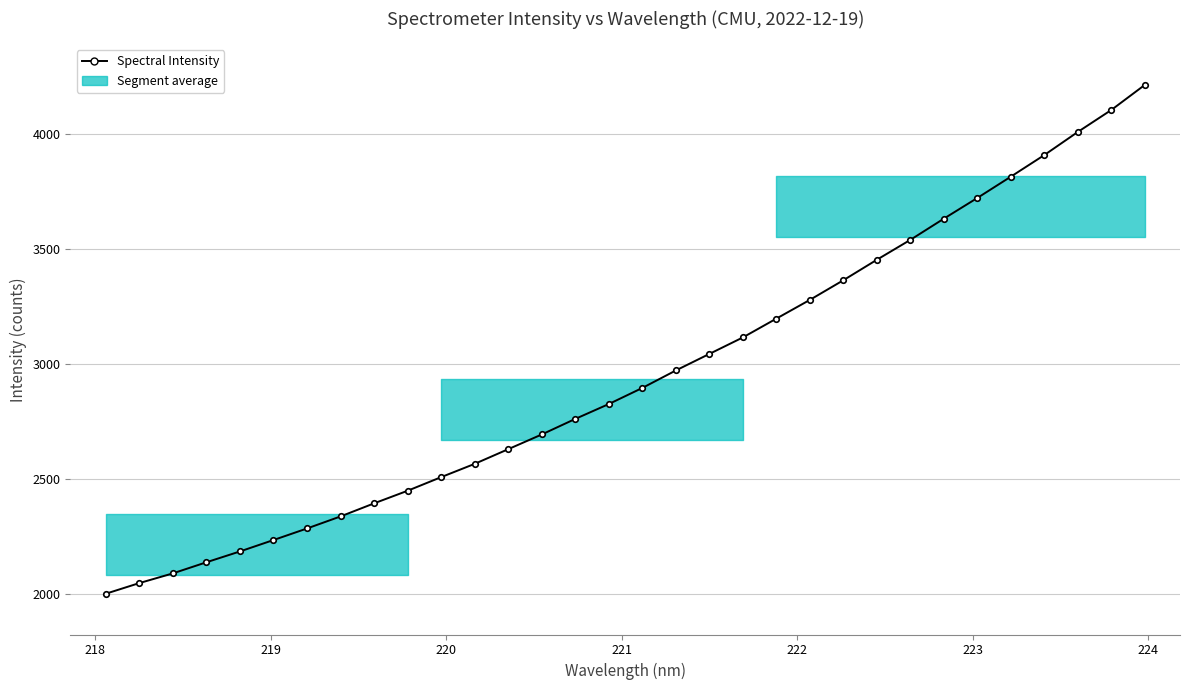

What is the average value?

2949.8